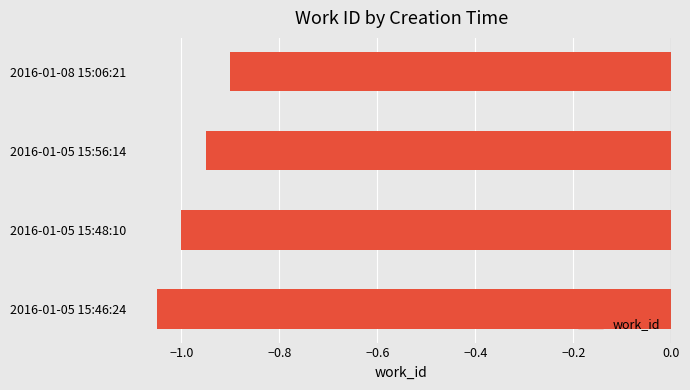

What is the sum of all values?

-3.9